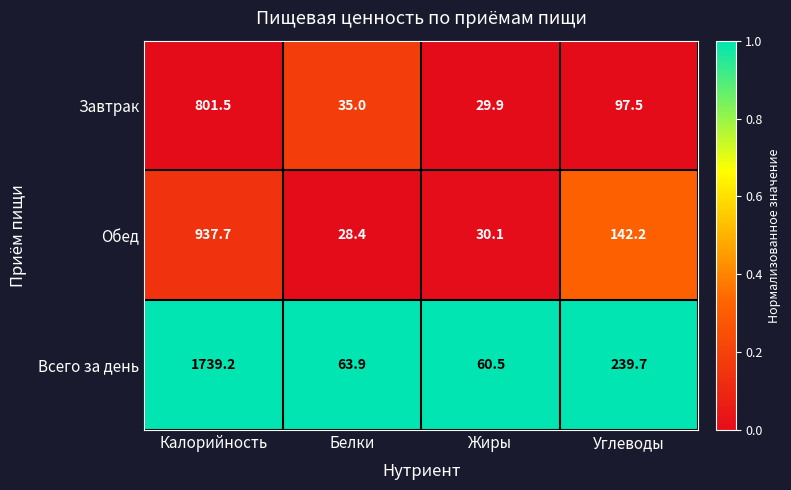

At which category is the sum across all series the highest?

Калорийность